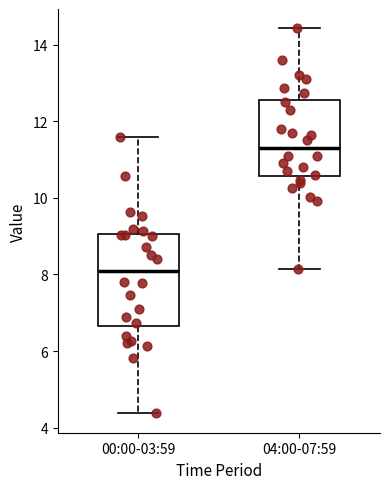

Where is the lower edge of the box for 04:00-07:59 on the y-axis? The values are not printed on the chart, so give them approximately, as read against the axis.

10.6